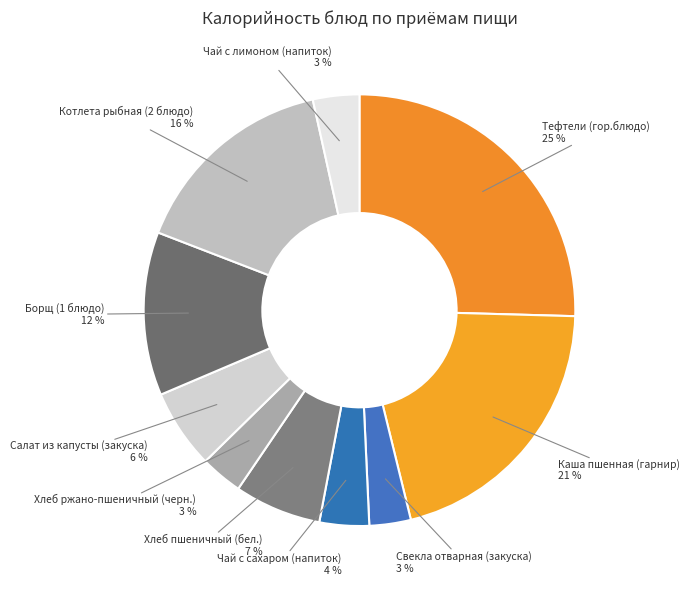

True or false: Котлета рыбная (2 блюдо) accounts for 4% of the total.

False